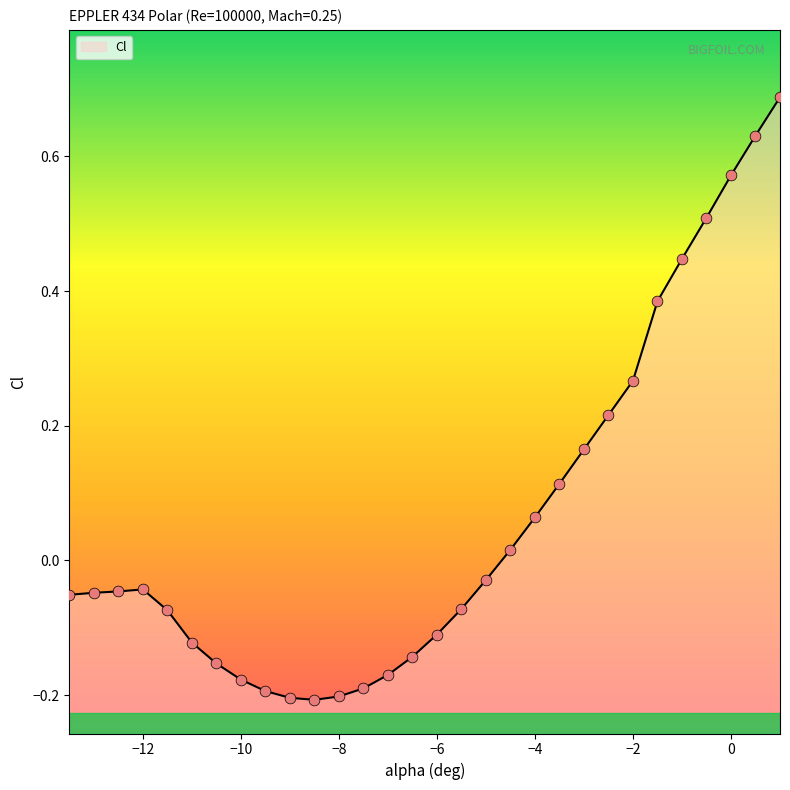

What is the change in value from -8.5 to -0.5?

+0.7